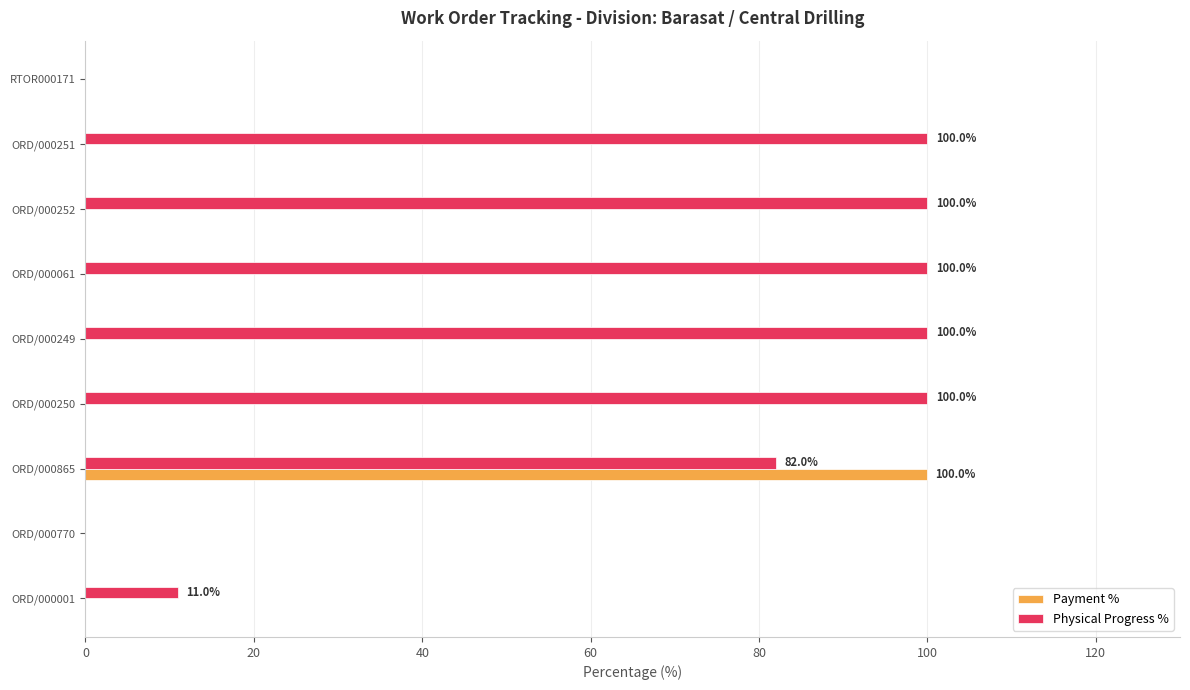

True or false: Physical Progress % has a value of 100.0 at ORD/000061.

True